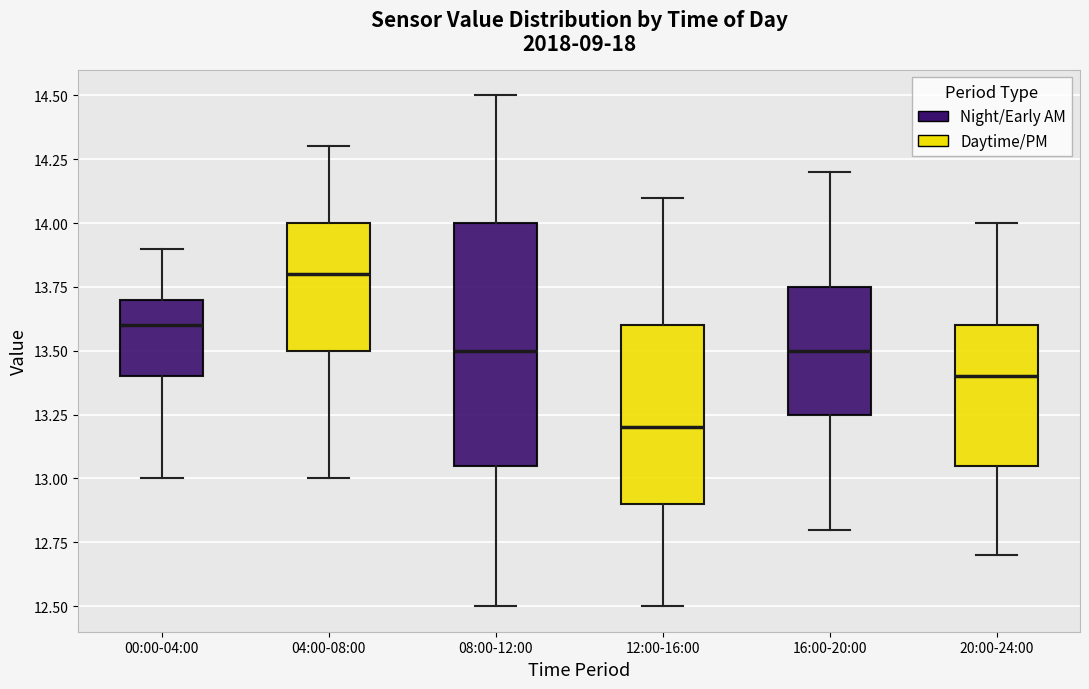

Where does the median line of the box for 16:00-20:00 sit on the y-axis? The values are not printed on the chart, so give them approximately, as read against the axis.

13.50